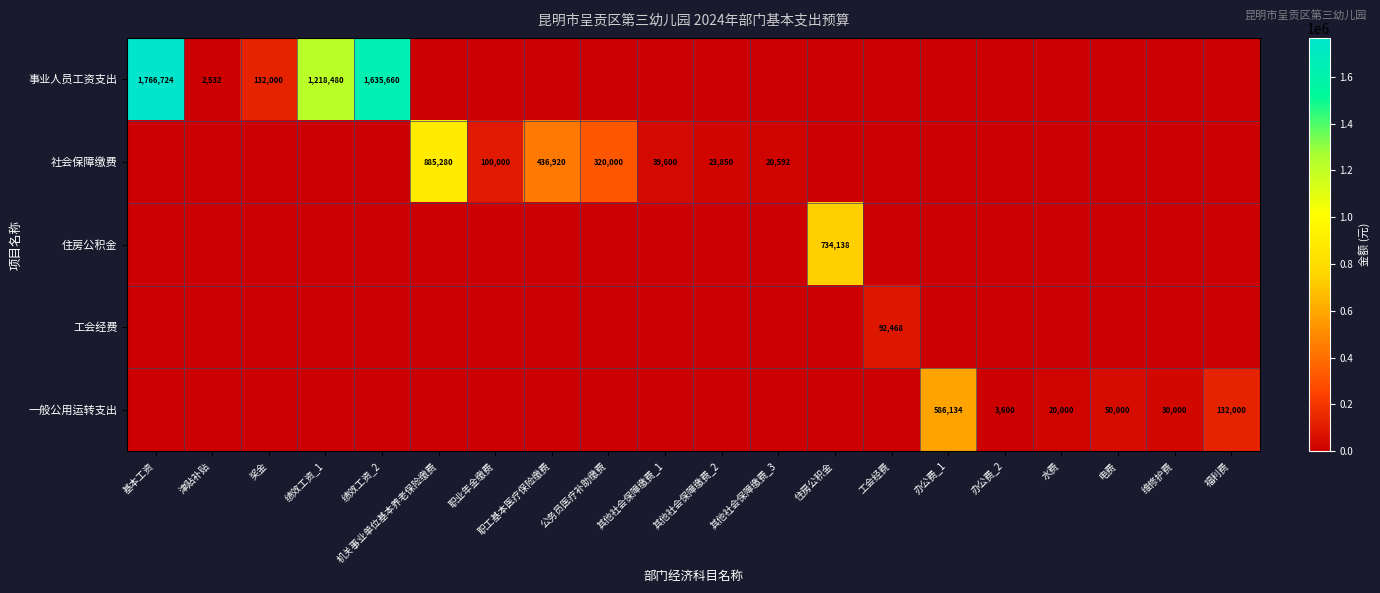

Is it true that 社会保障缴费 equals 23850 at 其他社会保障缴费_2?

True